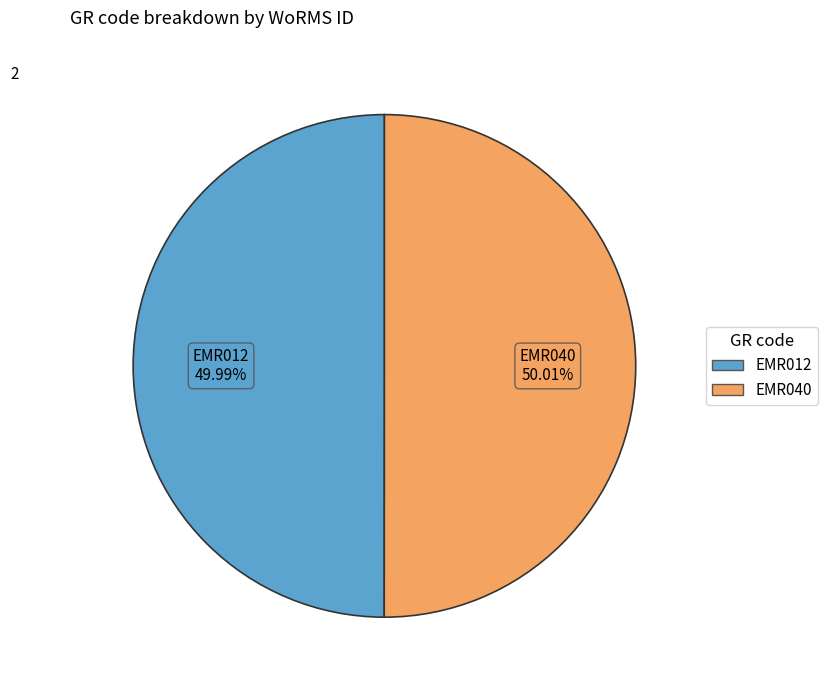

True or false: EMR040 accounts for 41% of the total.

False